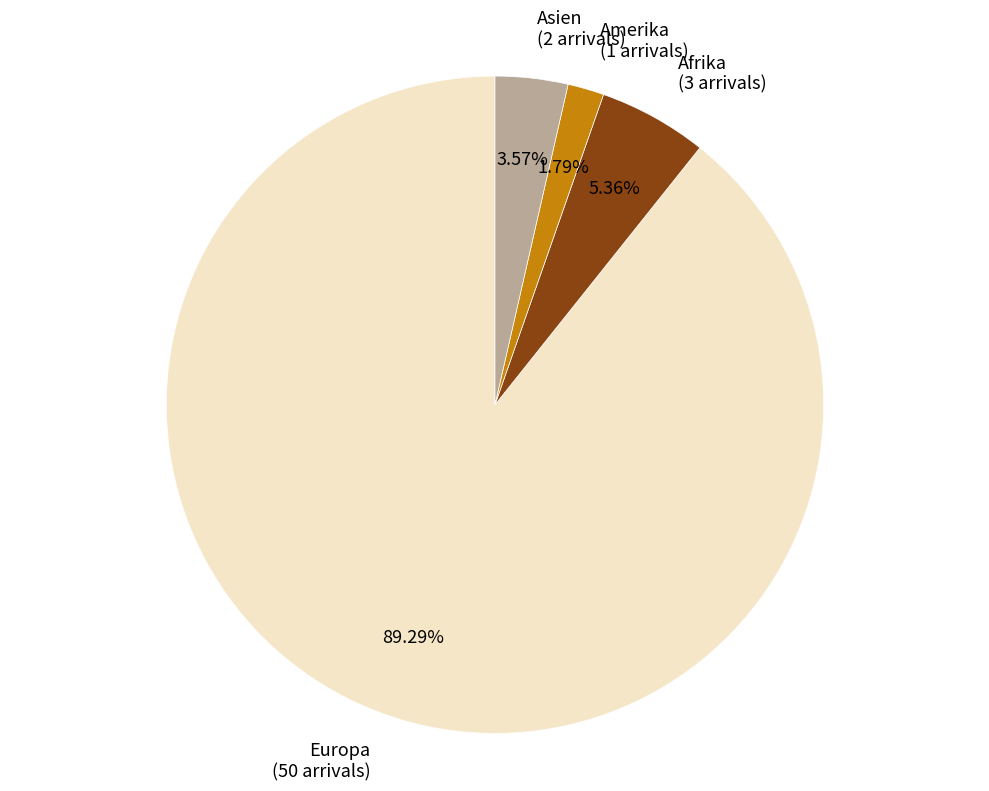

Which slice is the smallest?

Amerika